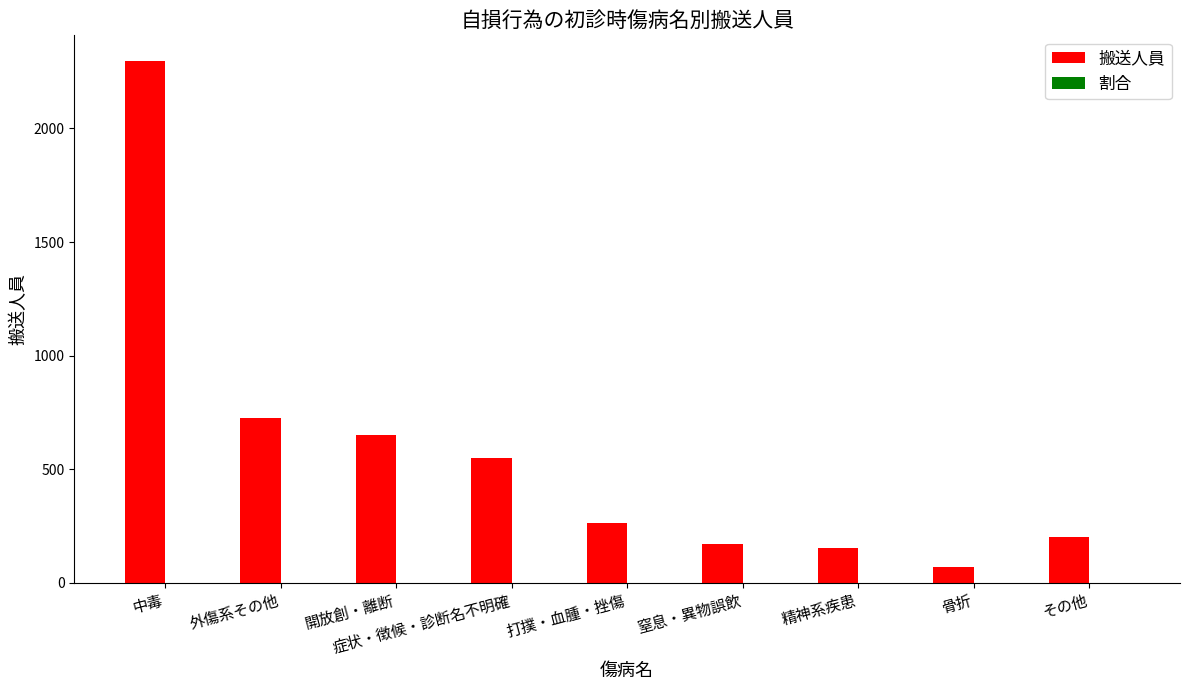

True or false: 搬送人員 has a value of 909.6 at 開放創・離断.

False